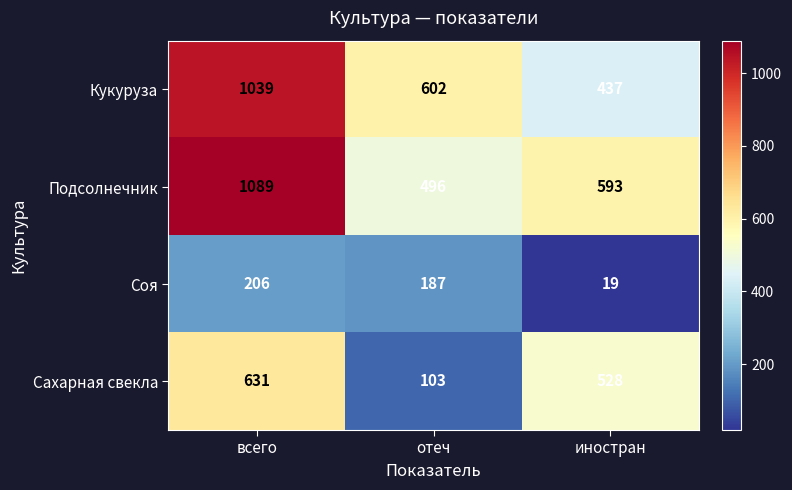

What is the total value across all series at всего?

2965